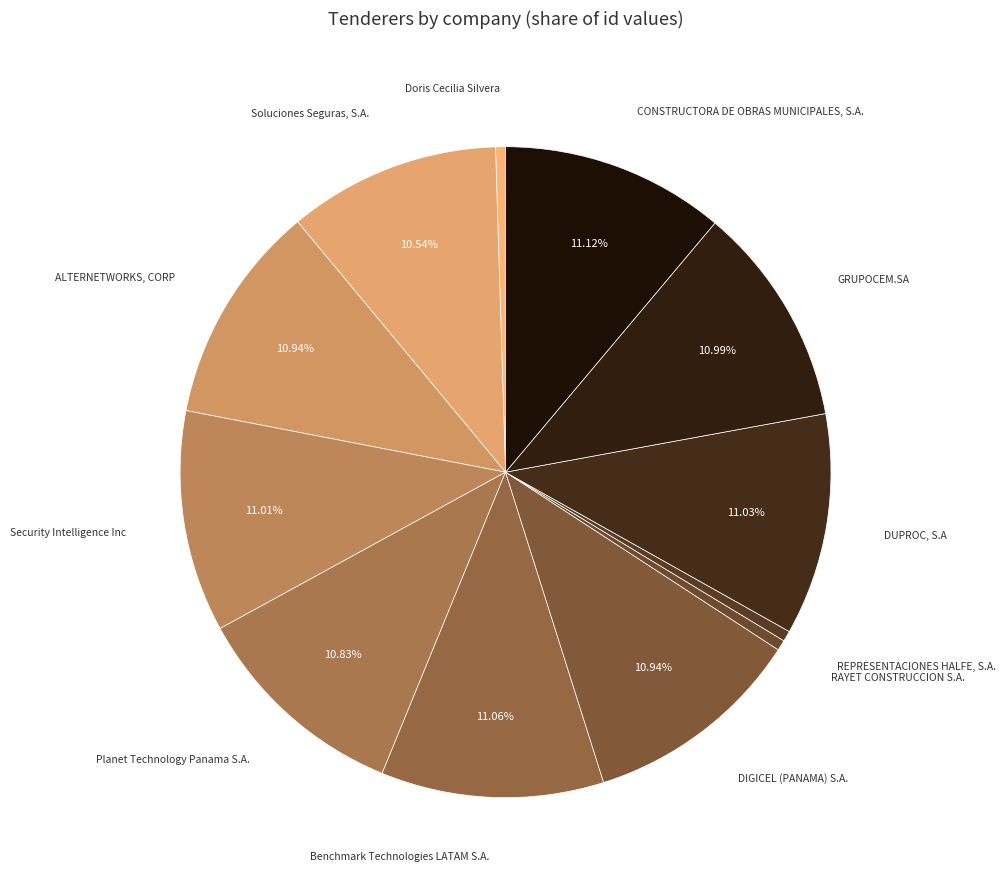

How many segments does this pie chart have?

12